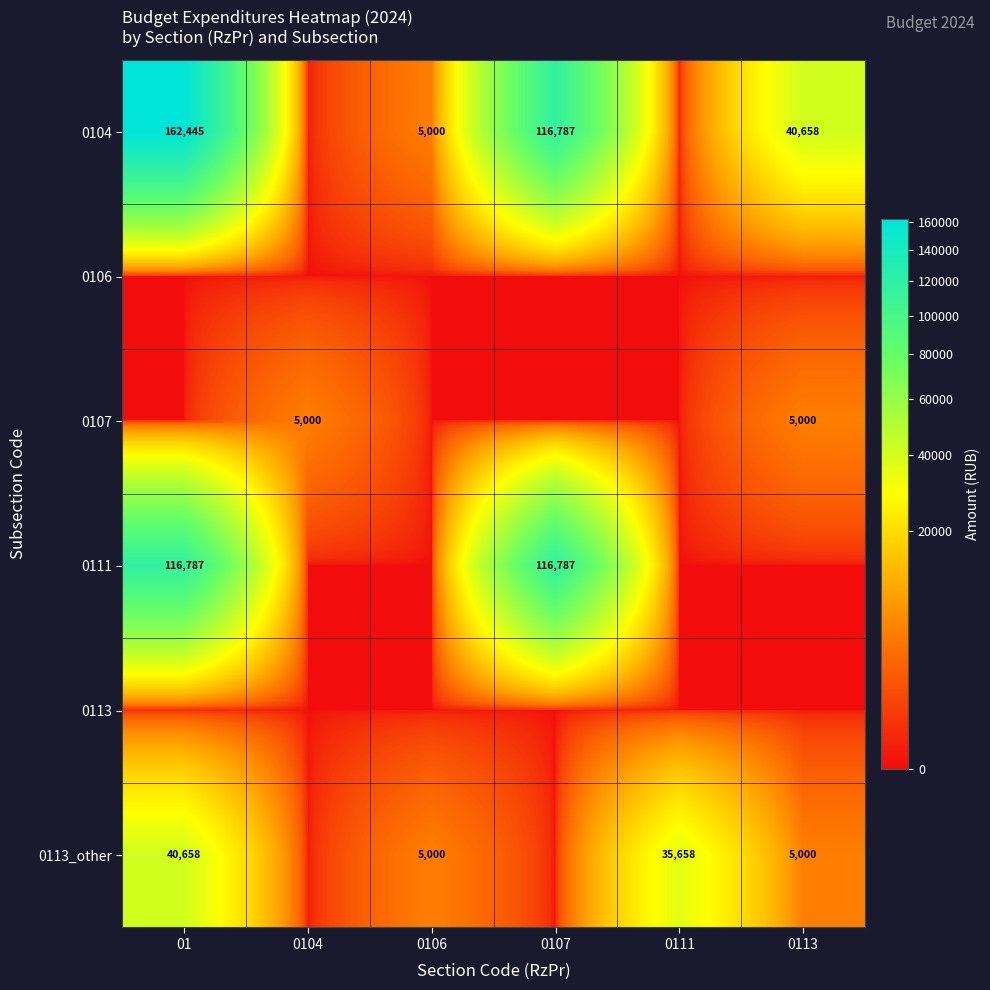

At how many categories does at least one series exceed 136161?

1